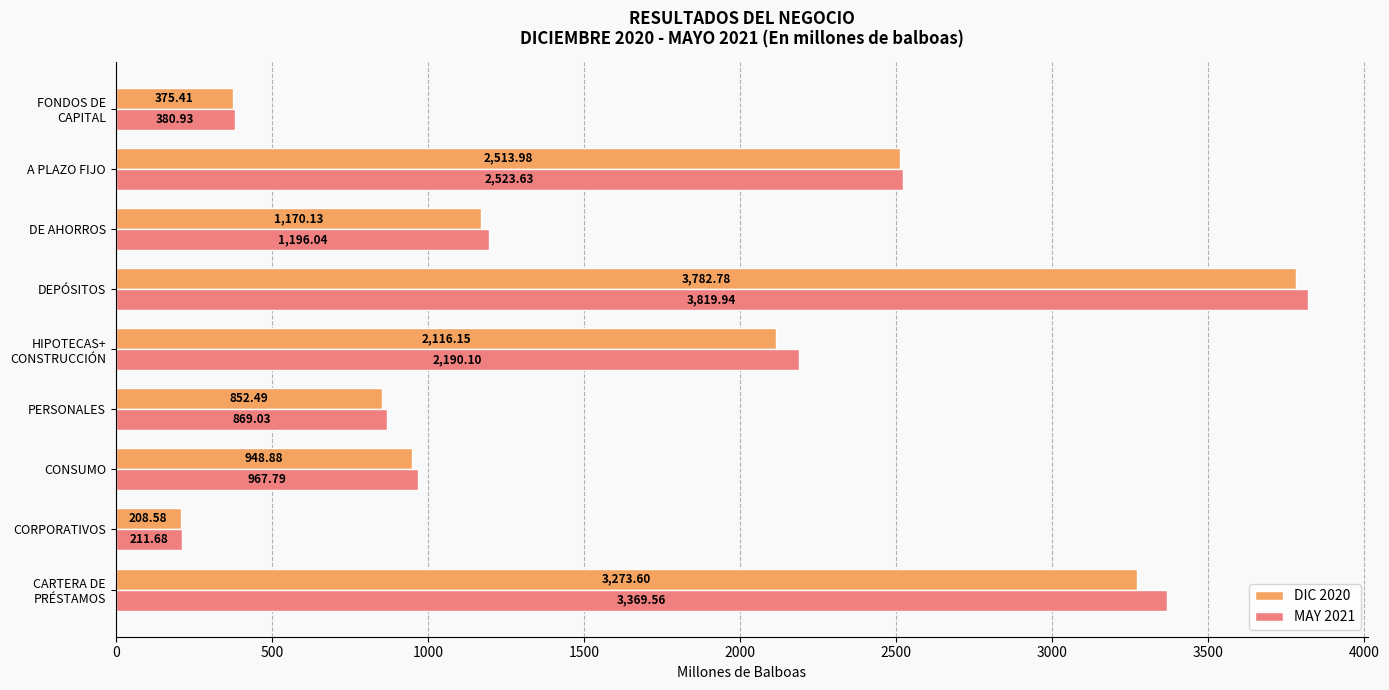

List the series in order of their overall mean, lowest first.

DIC 2020, MAY 2021